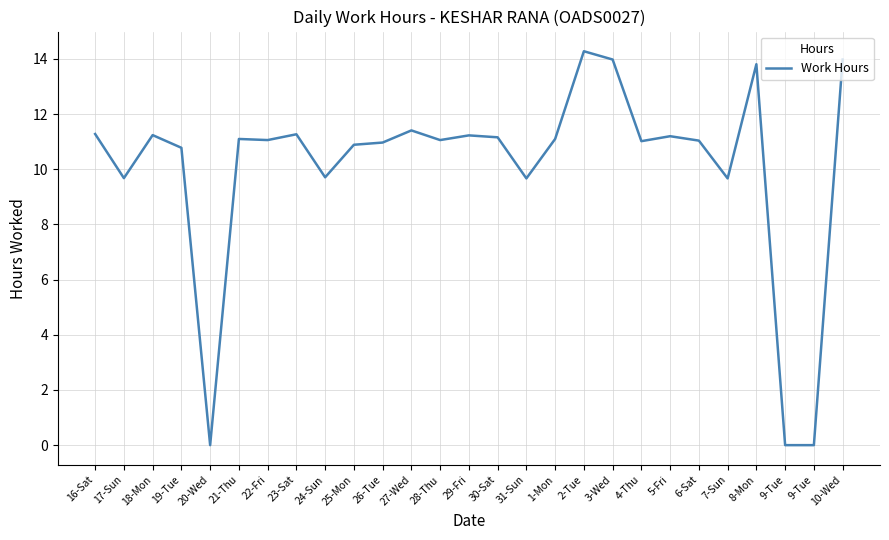

Rank the categories by value from lowest to highest.

20-Wed, 9-Tue, 9-Tue, 31-Sun, 7-Sun, 17-Sun, 24-Sun, 19-Tue, 25-Mon, 26-Tue, 4-Thu, 6-Sat, 22-Fri, 28-Thu, 21-Thu, 1-Mon, 30-Sat, 5-Fri, 29-Fri, 18-Mon, 23-Sat, 16-Sat, 27-Wed, 8-Mon, 3-Wed, 10-Wed, 2-Tue